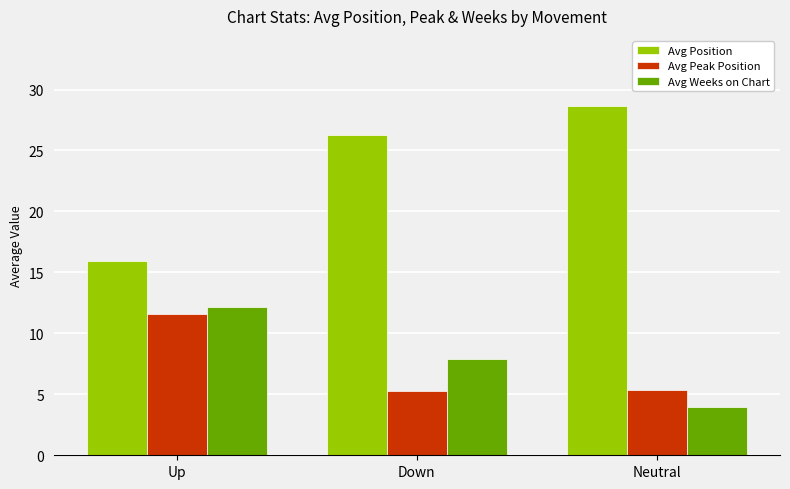

Rank the categories by Avg Position value from lowest to highest.

Up, Down, Neutral